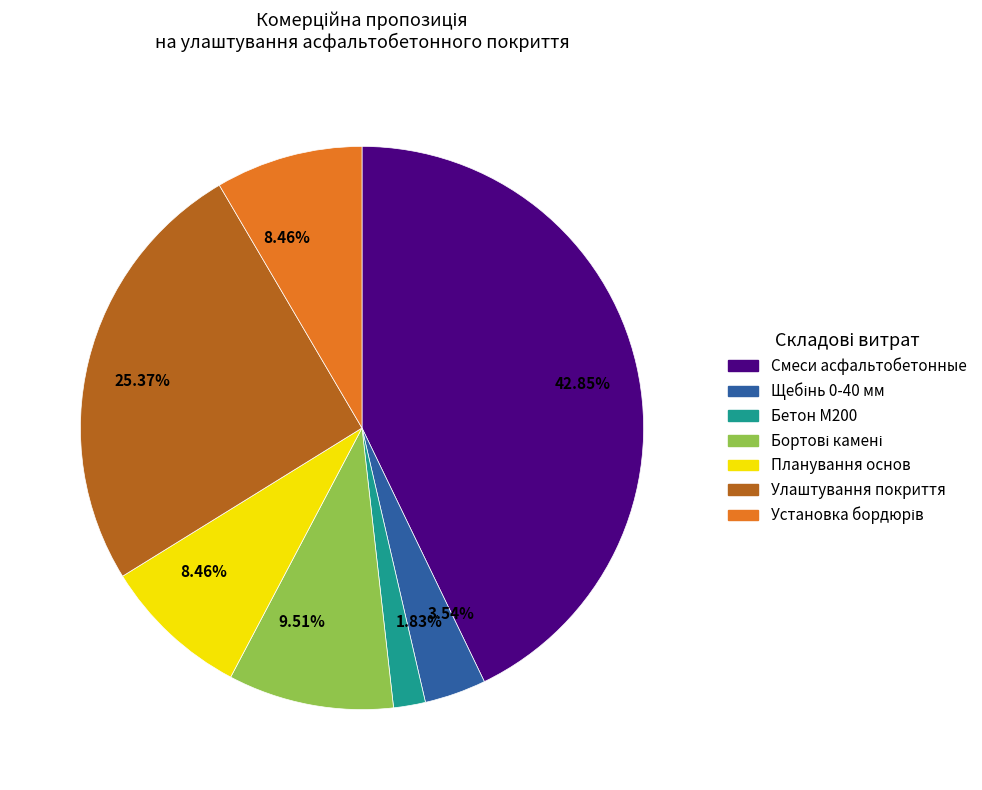

Does any single category account for the majority?

No